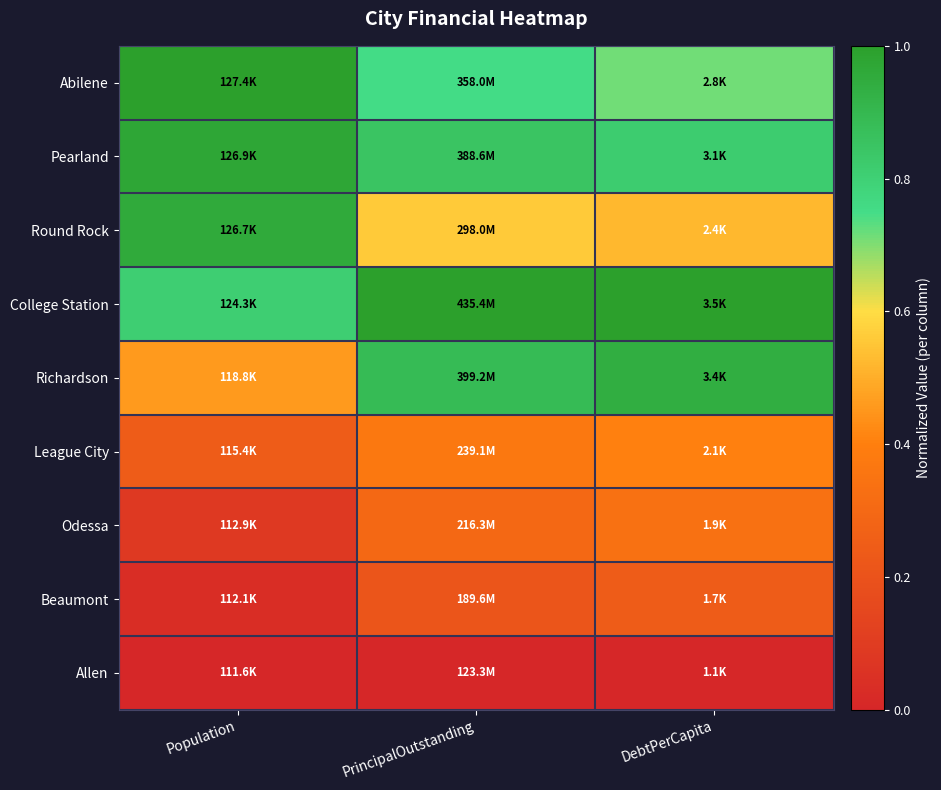

Reading left to right, transcribe all the data shown in this chart.

Abilene: Population=1.0	PrincipalOutstanding=0.8	DebtPerCapita=0.7
Pearland: Population=1.0	PrincipalOutstanding=0.8	DebtPerCapita=0.8
Round Rock: Population=1.0	PrincipalOutstanding=0.6	DebtPerCapita=0.5
College Station: Population=0.8	PrincipalOutstanding=1.0	DebtPerCapita=1.0
Richardson: Population=0.5	PrincipalOutstanding=0.9	DebtPerCapita=0.9
League City: Population=0.2	PrincipalOutstanding=0.4	DebtPerCapita=0.4
Odessa: Population=0.1	PrincipalOutstanding=0.3	DebtPerCapita=0.3
Beaumont: Population=0.0	PrincipalOutstanding=0.2	DebtPerCapita=0.2
Allen: Population=0.0	PrincipalOutstanding=0.0	DebtPerCapita=0.0